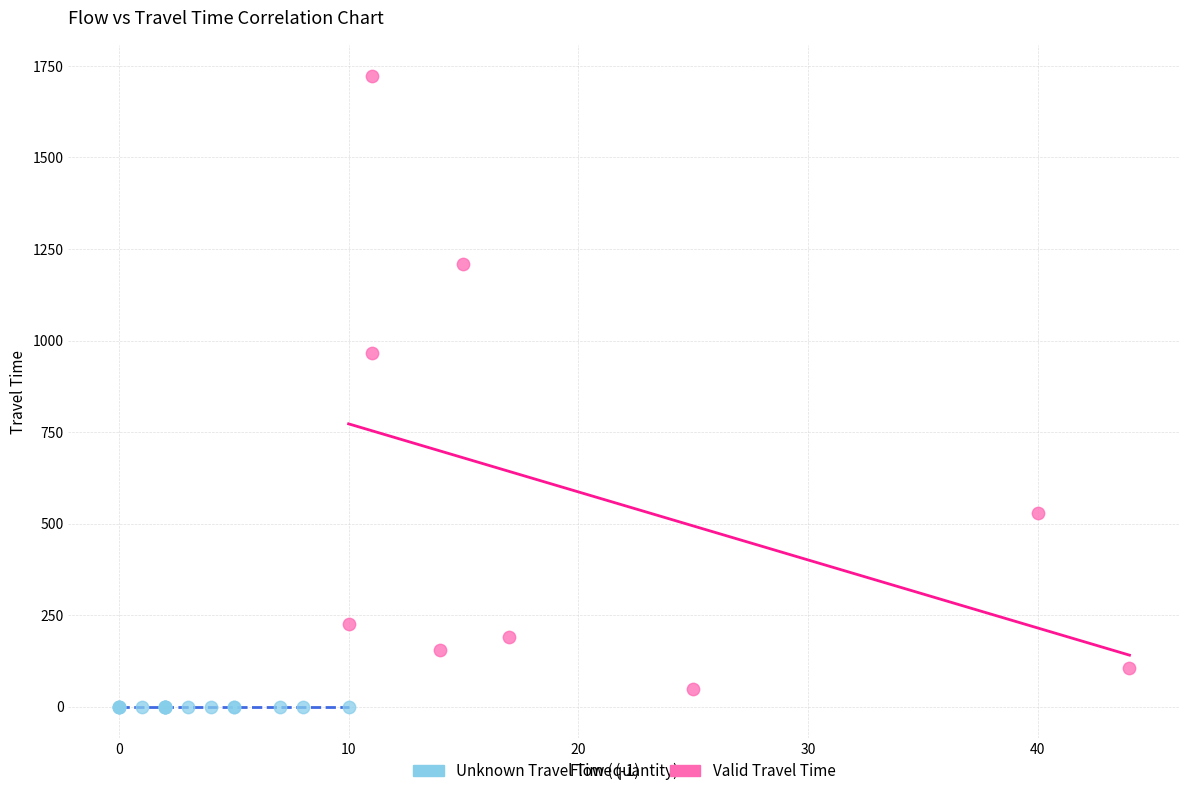

Which series reaches the maximum Y coordinate?

Valid Travel Time